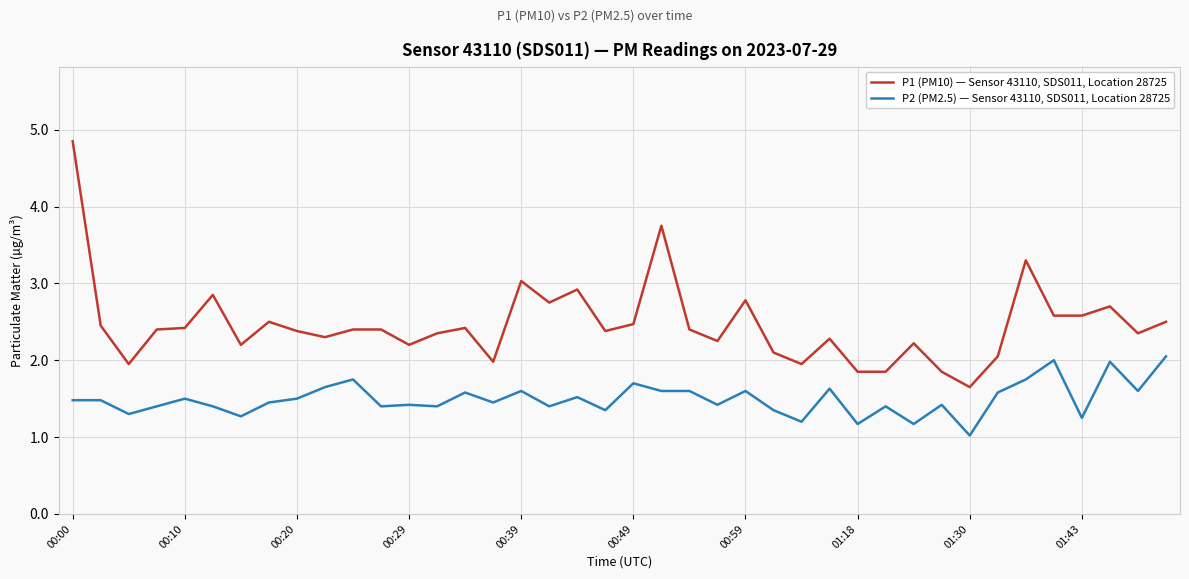

What is the difference between the maximum and minimum values in the P1 (PM10) — Sensor 43110, SDS011, Location 28725 series?

3.2